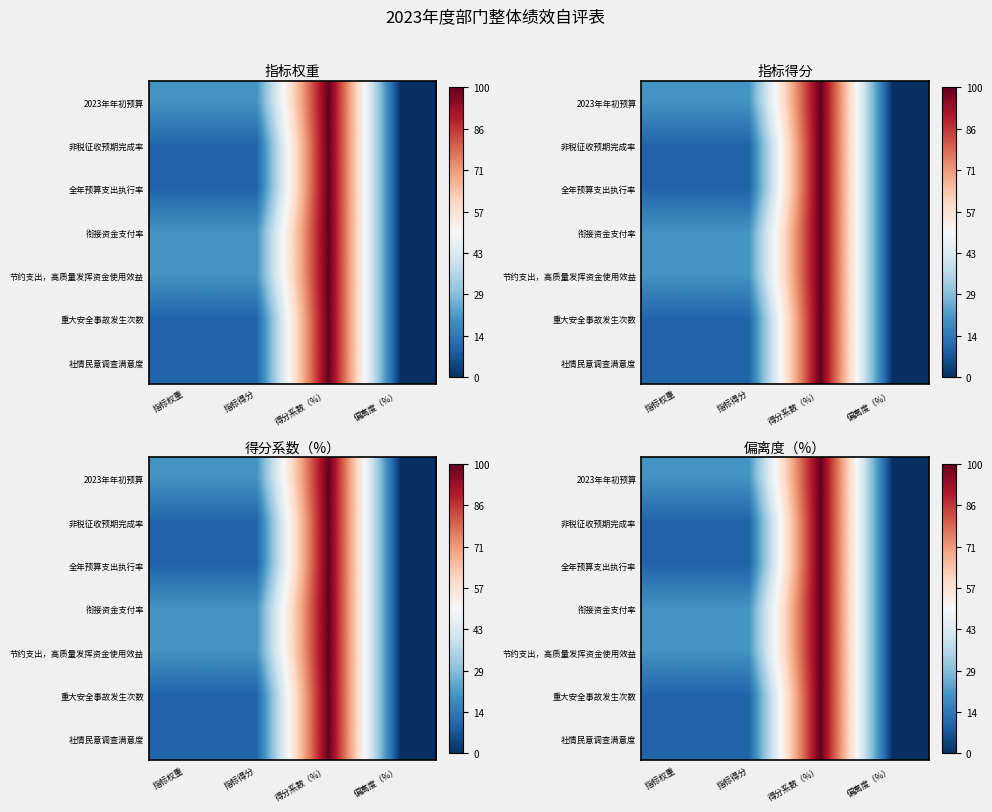

Is it true that 重大安全事故发生次数 equals 17 at 指标权重?

False